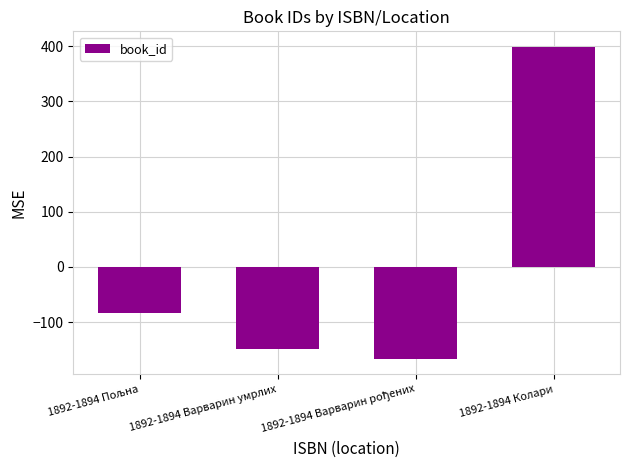

What is the value of the 1st bar from the left?

-84.2